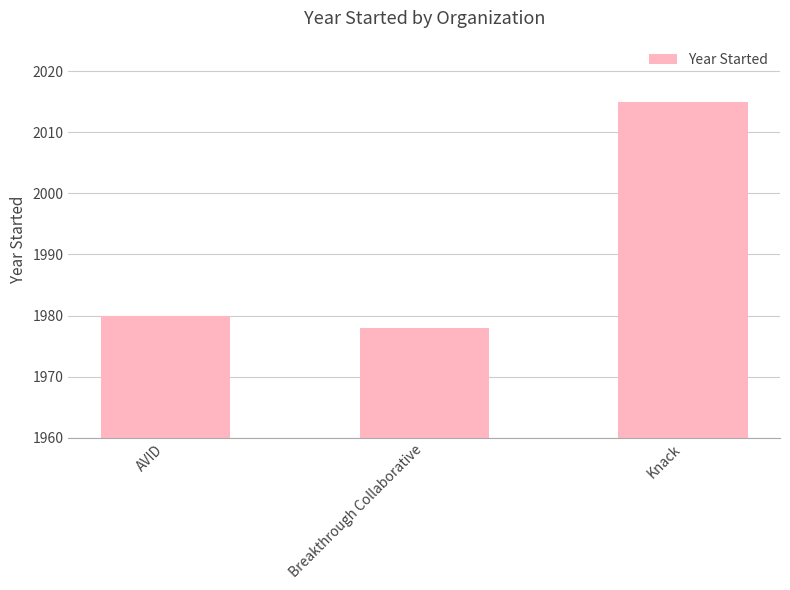

Which category has the highest value across all series?

Knack